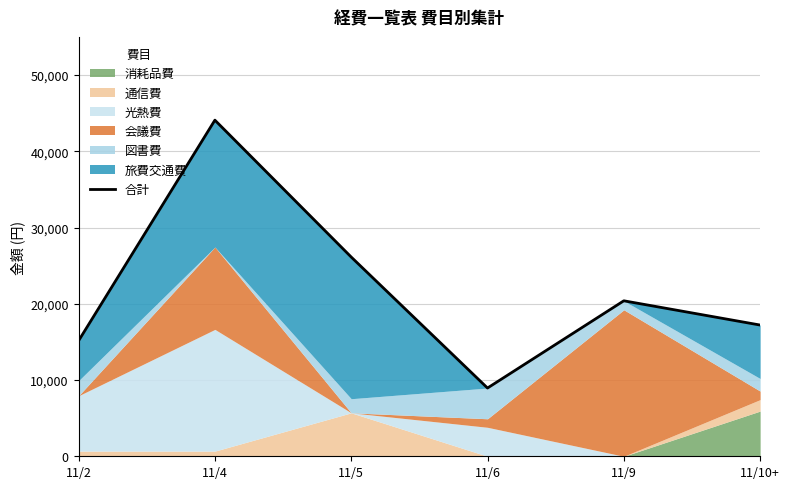

List the labels in order of value, smallest first.

11/6, 11/2, 11/10+, 11/9, 11/5, 11/4